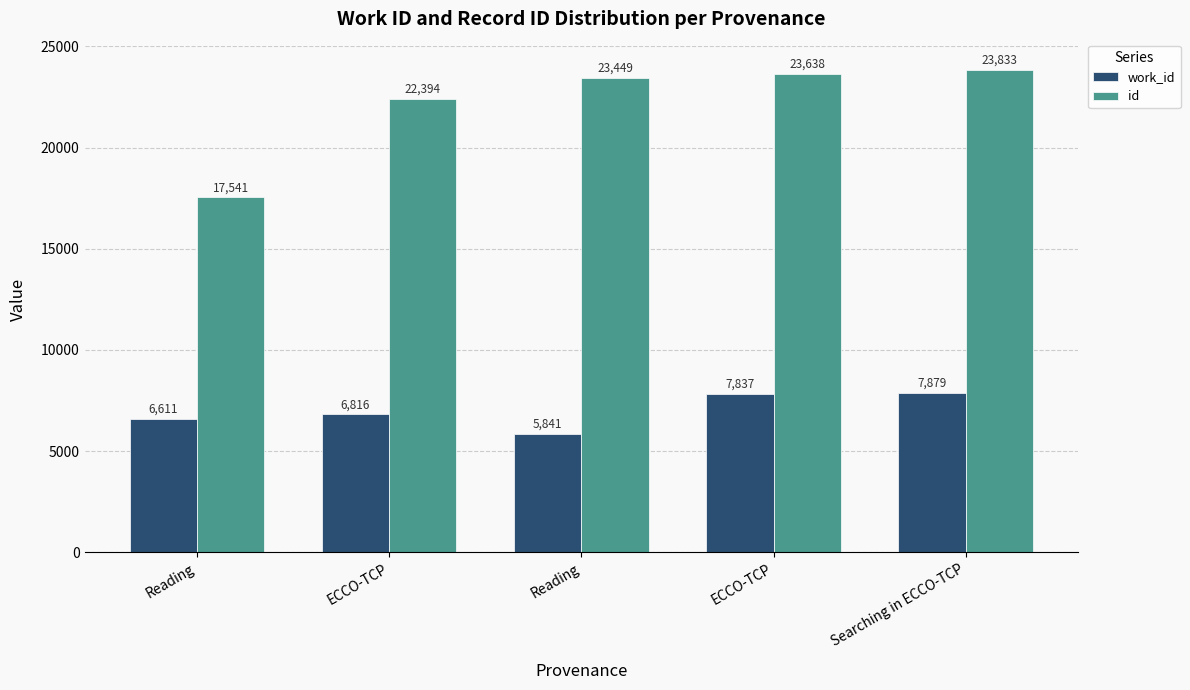

What is the maximum value for id?

23833